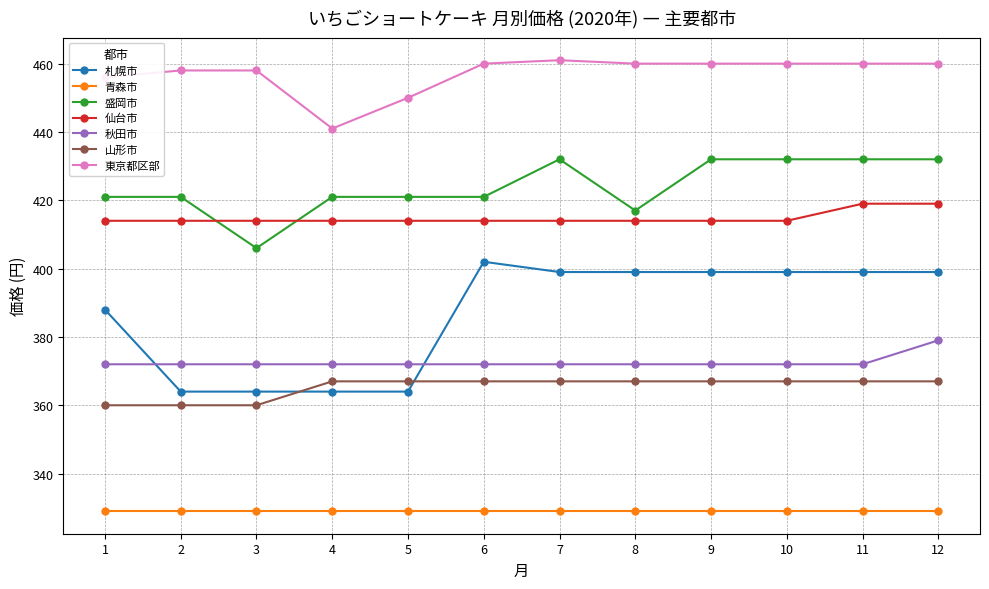

What is the minimum value for 札幌市?

364